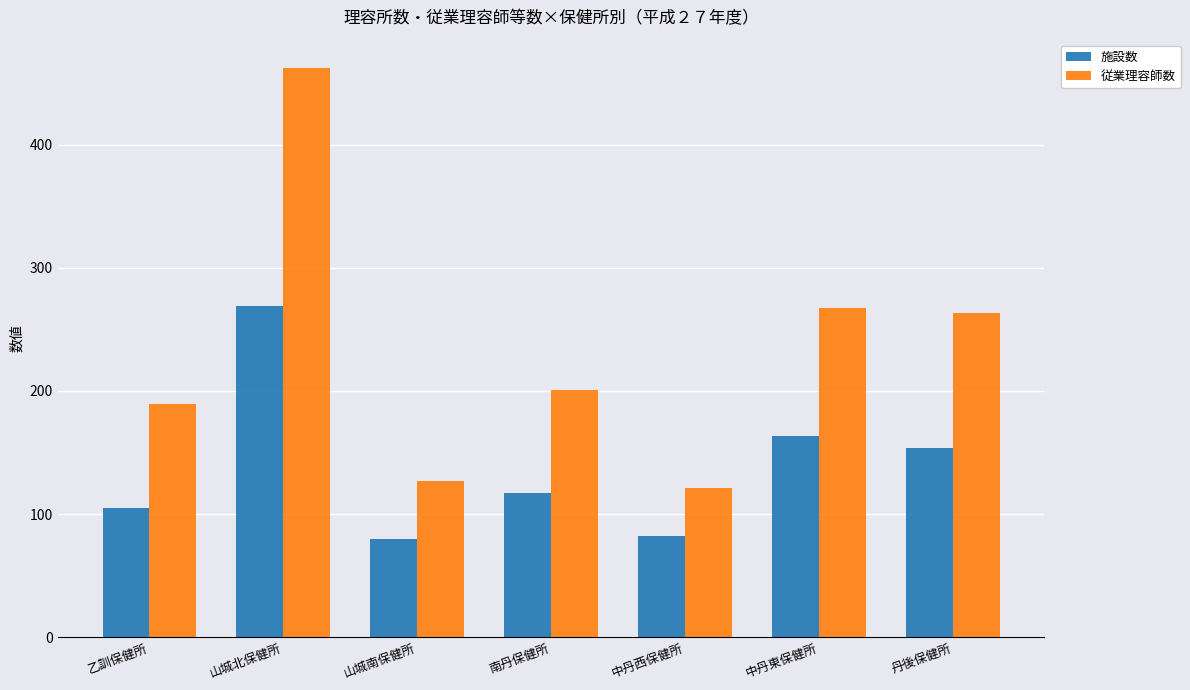

Count the number of data series in this chart.

2